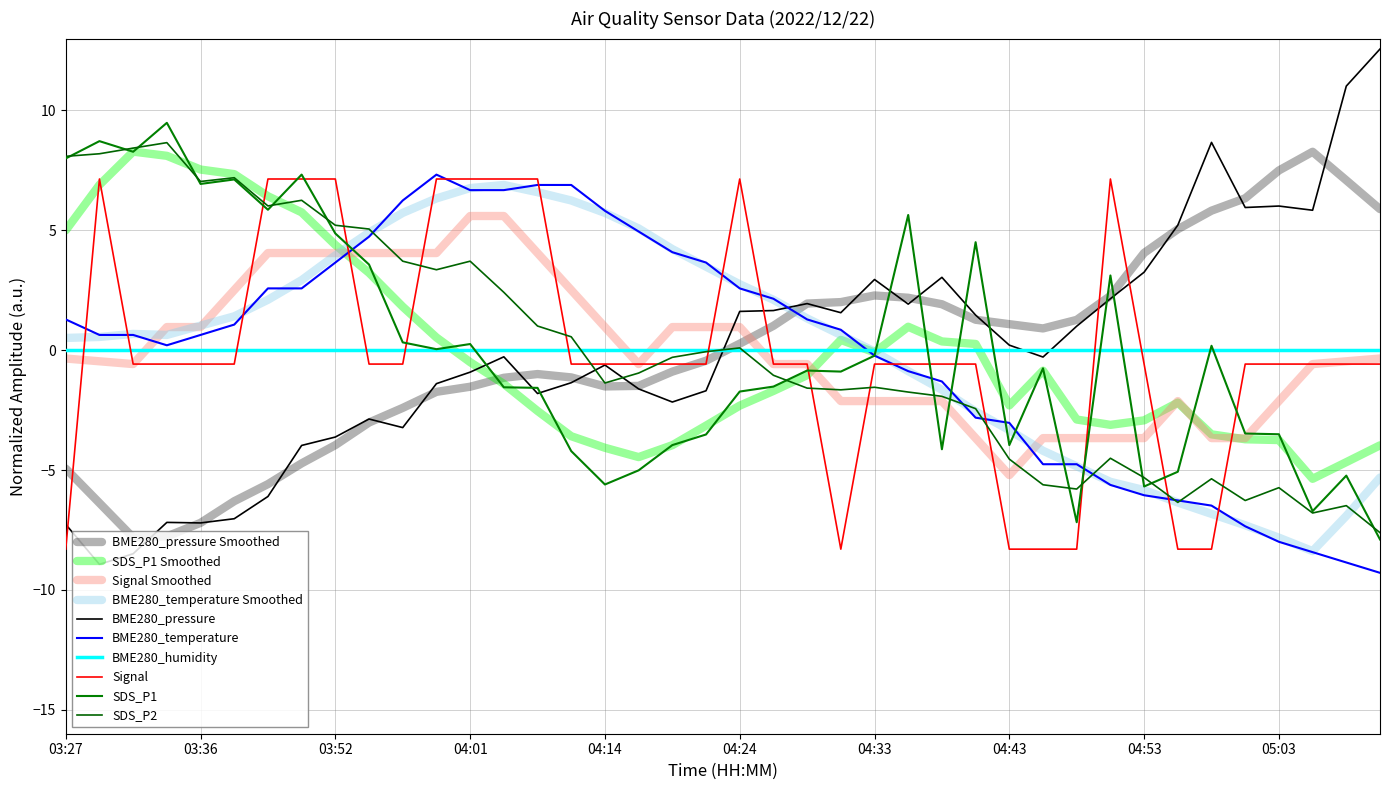

Which series has the largest range (max minus min)?

BME280_pressure